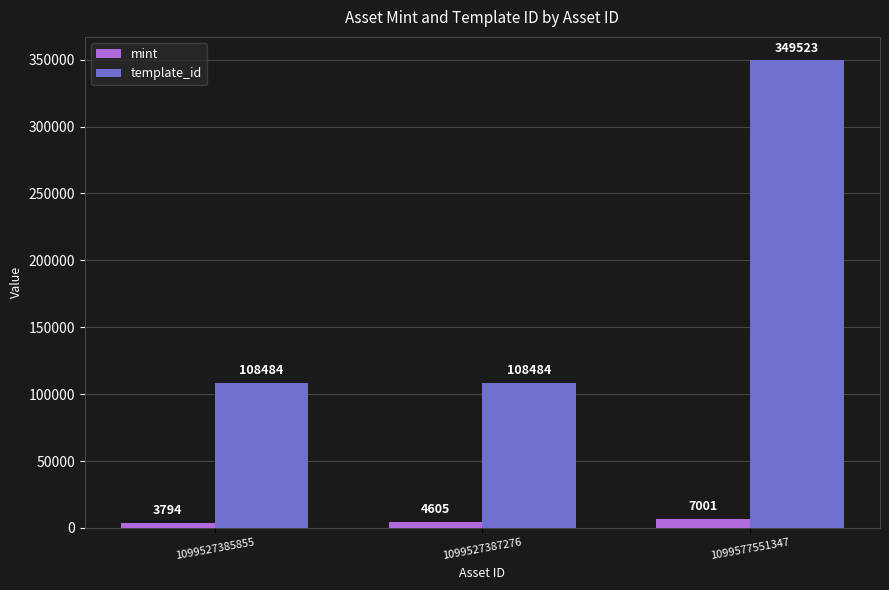

What is the sum of the mint values at 1099527387276 and 1099577551347?

11606